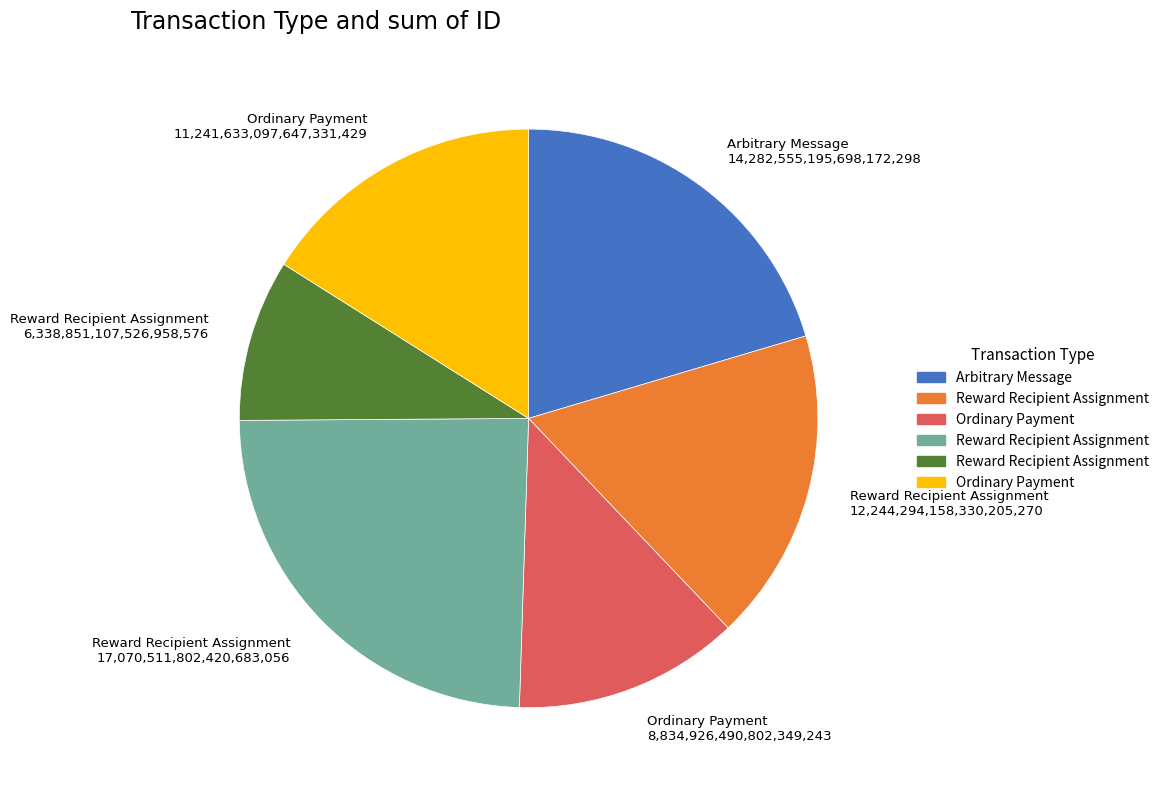

Is there a majority slice in this chart?

No